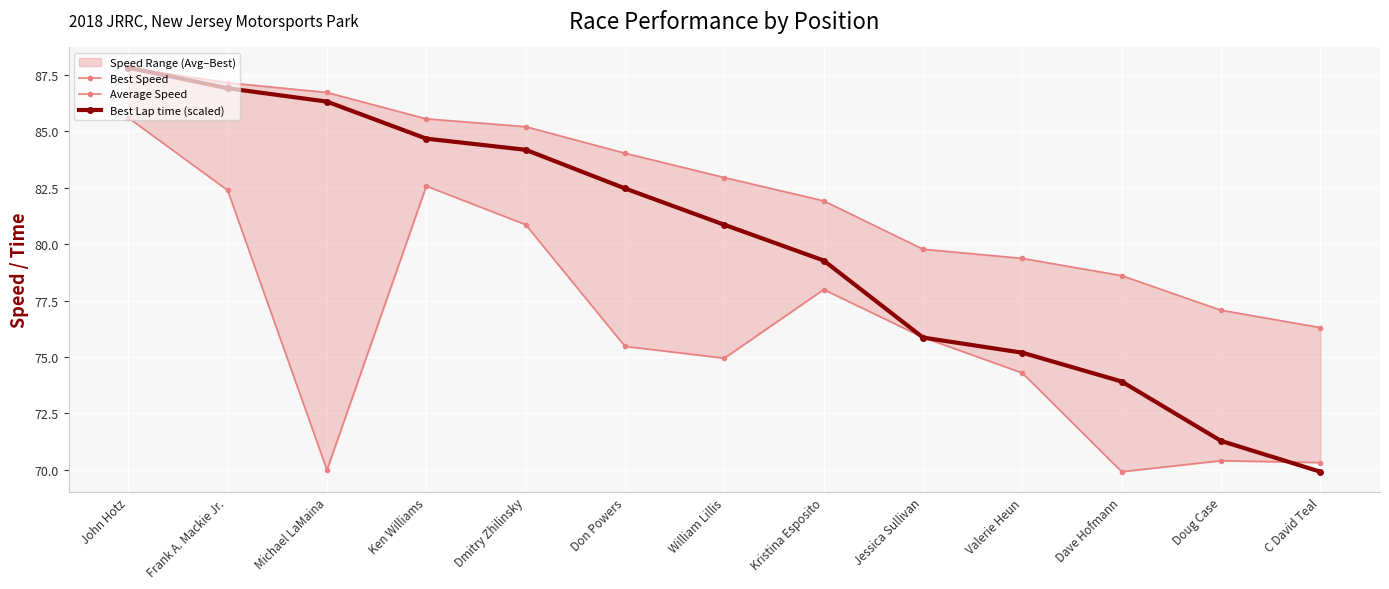

How many data points in Average Speed are less than 75?

6